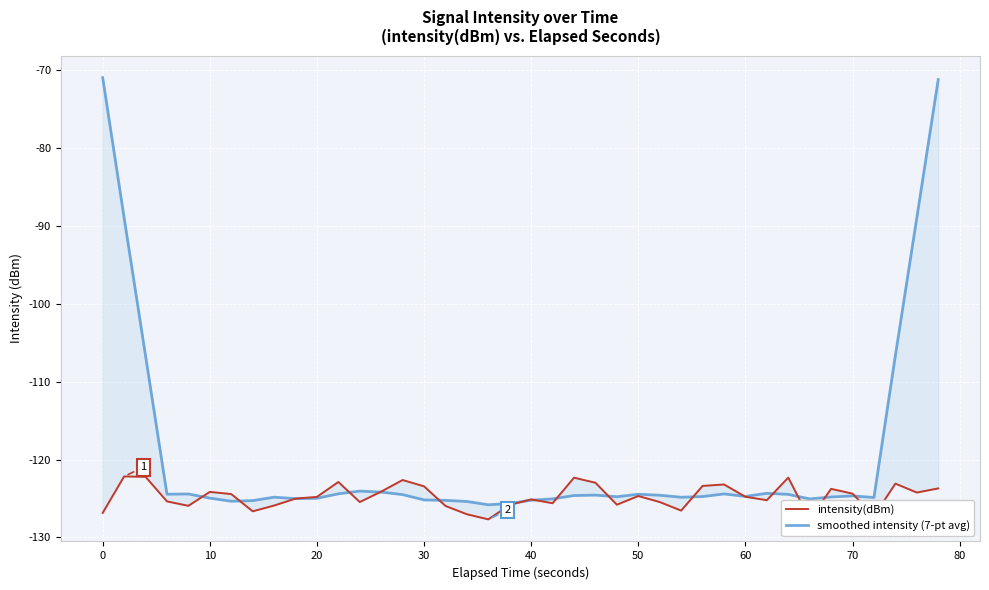

Does the chart display data point markers on the line(s)?

No